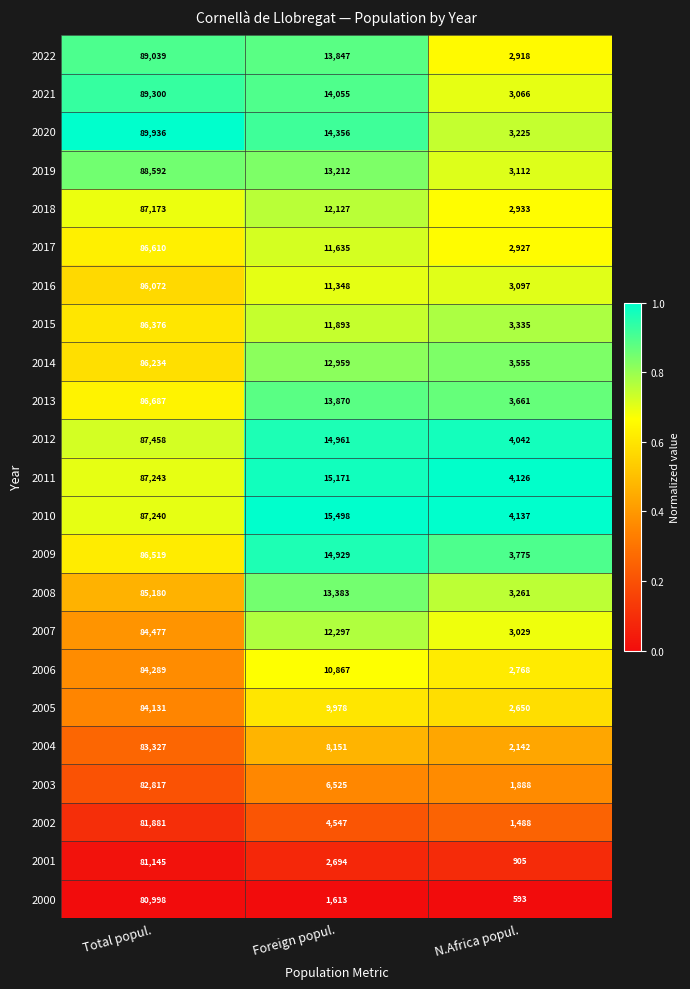

What is the spread (max minus min) of values at Total popul.?

8938